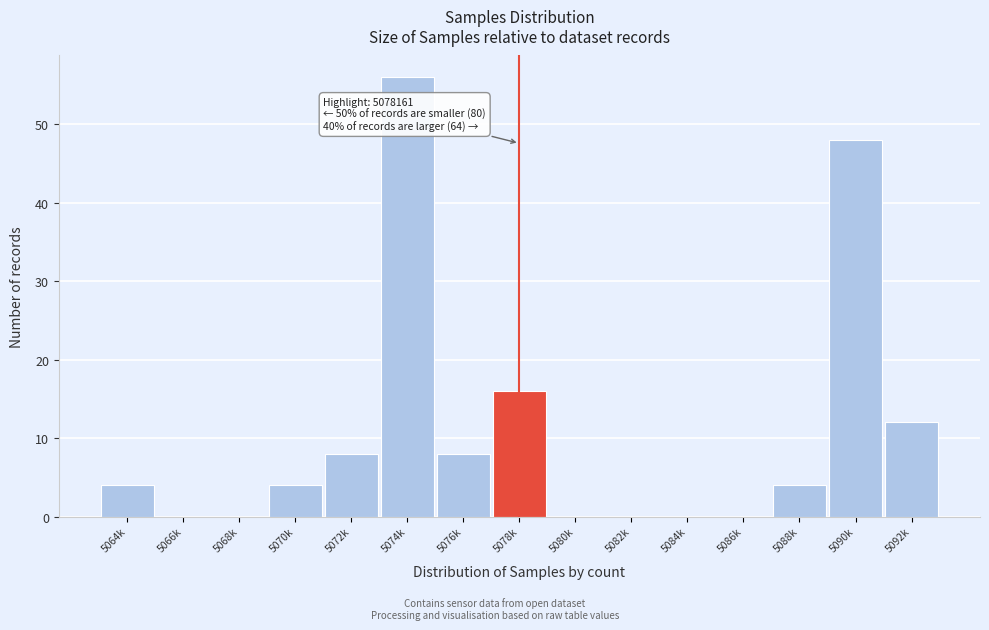

Reading right to left, transcribe all the data shown in this chart.

5092k=12	5090k=48	5088k=4	5086k=0	5084k=0	5082k=0	5080k=0	5078k=16	5076k=8	5074k=56	5072k=8	5070k=4	5068k=0	5066k=0	5064k=4